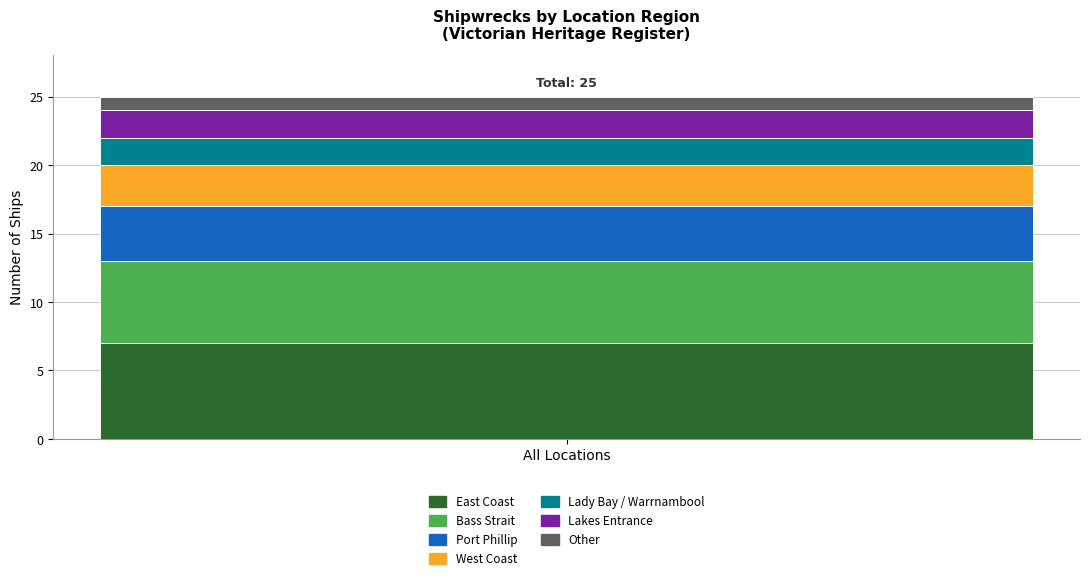

Reading right to left, what are the values for East Coast?

All Locations=7